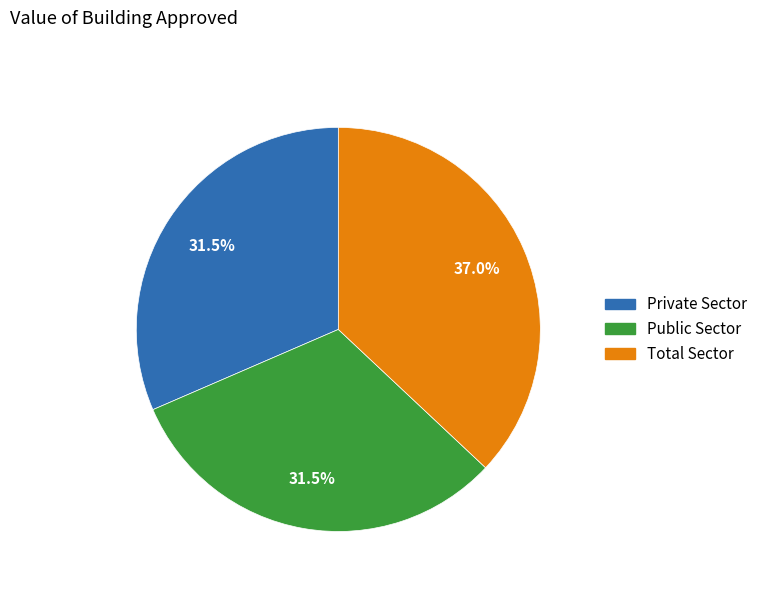

How many slices are in this pie chart?

3